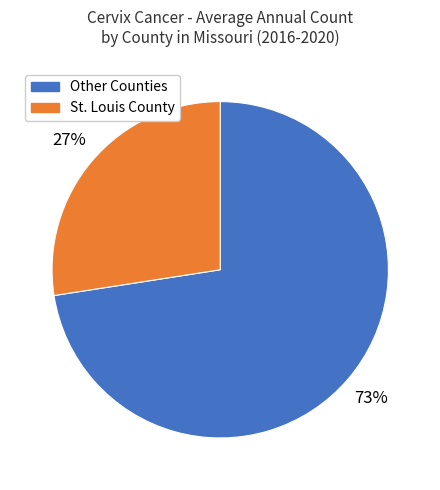

To the nearest percent, what is the average slice percentage?

50%